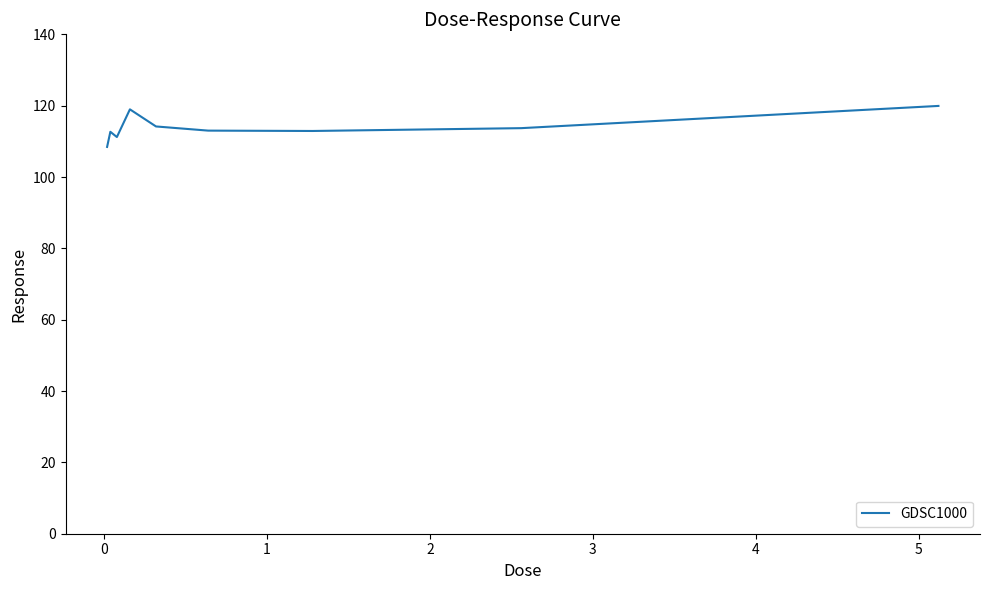

What is the difference between the maximum and minimum values?

11.5